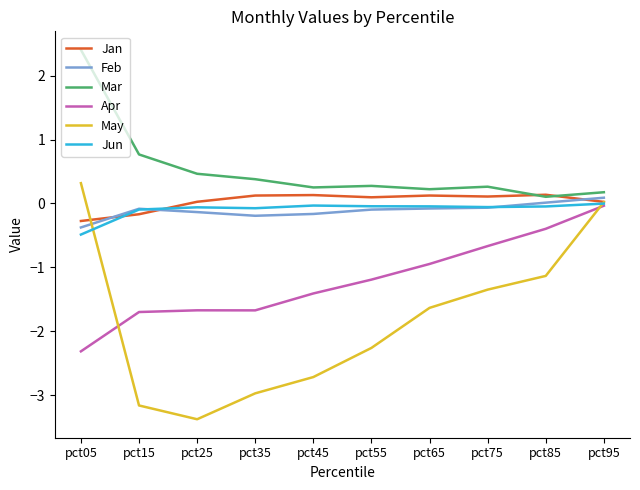

True or false: May and Mar cross at least once.

False